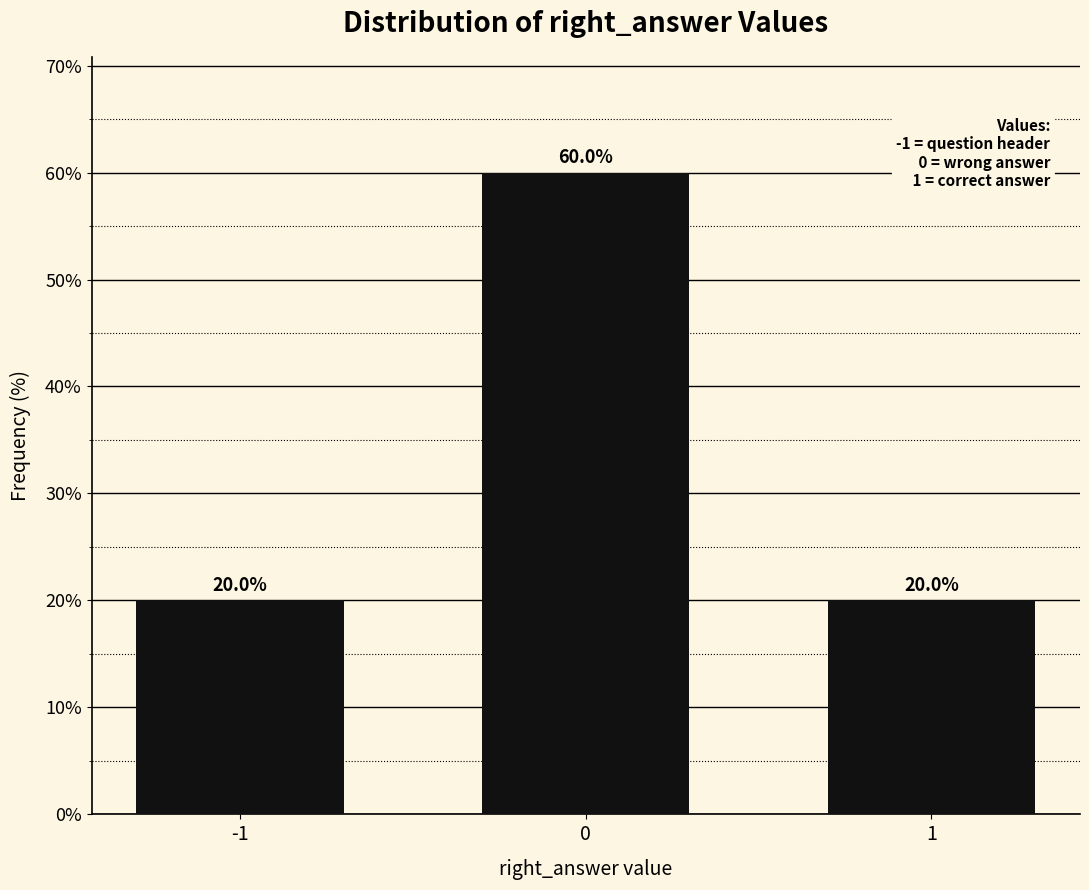

Reading left to right, transcribe all the data shown in this chart.

-1=20	0=60	1=20